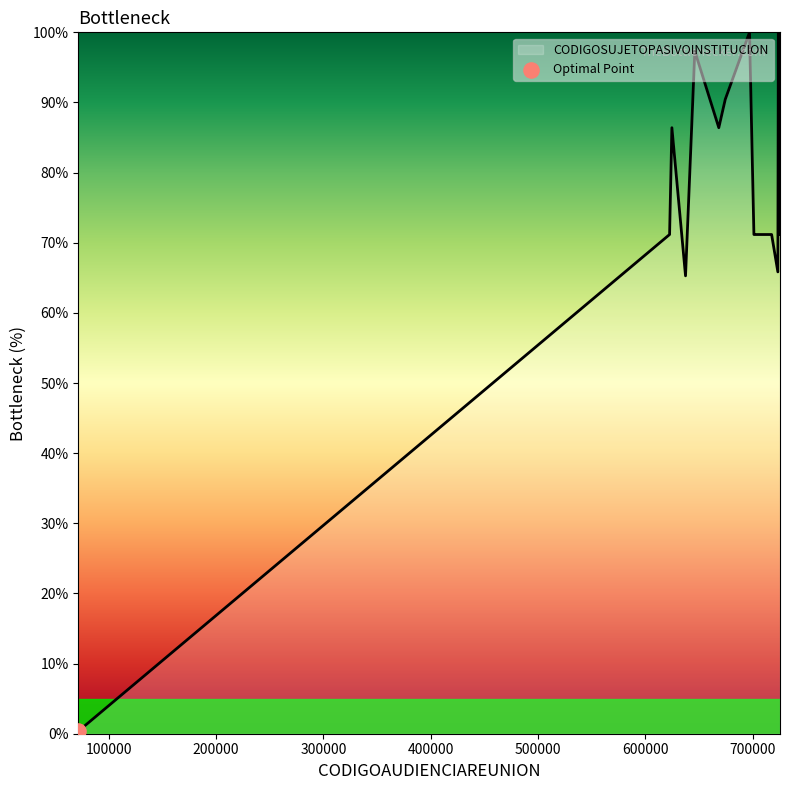

What is the greatest value displayed?

100.0